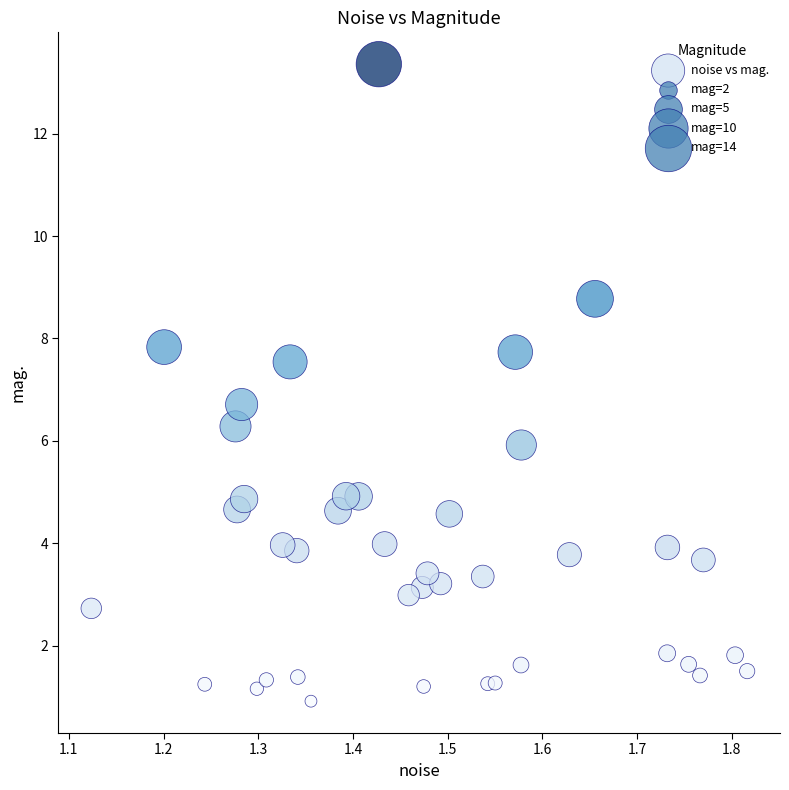

What Y value in the scatter plot is closest to 7?

6.7